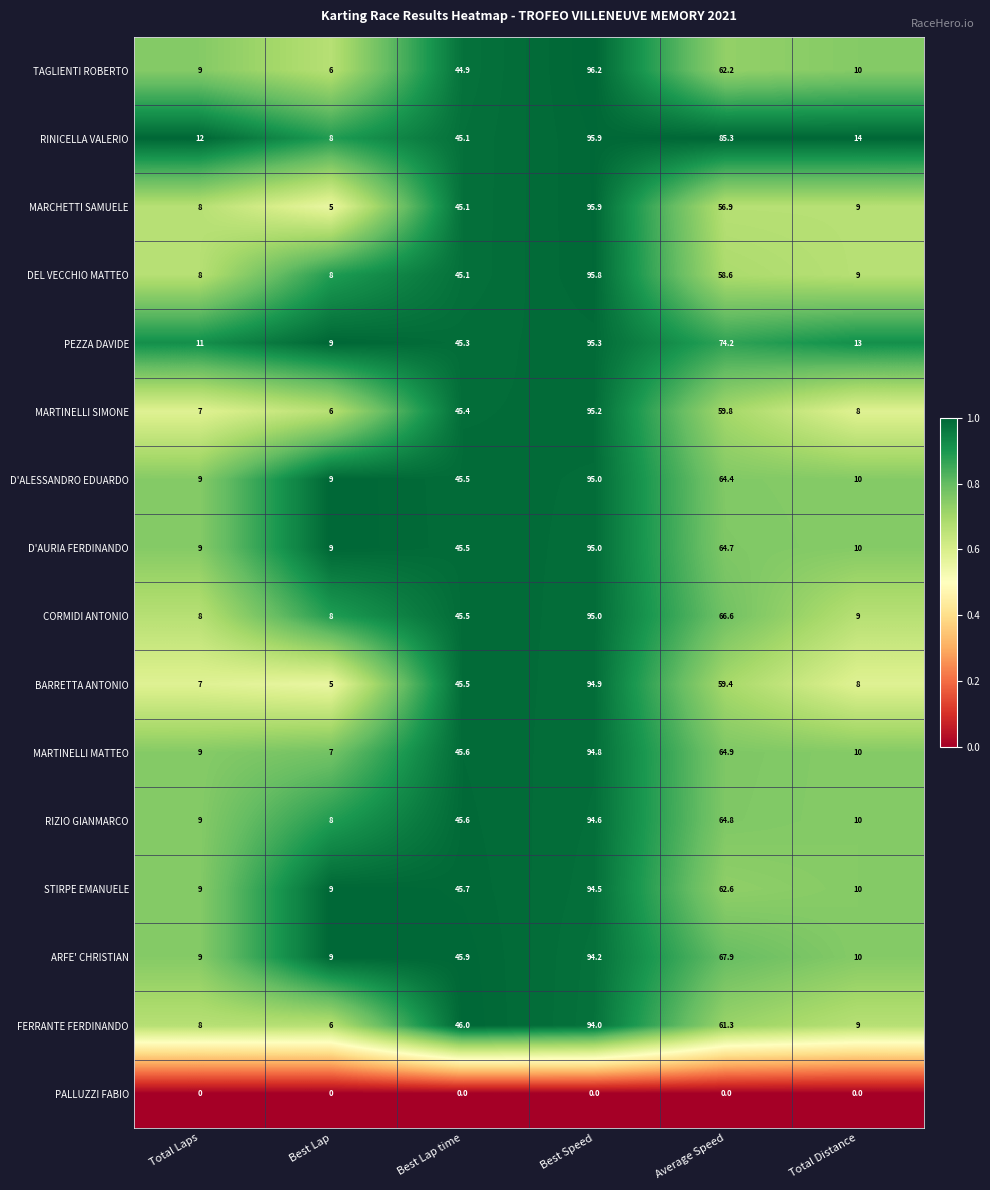

What is the greatest value displayed?

96.2